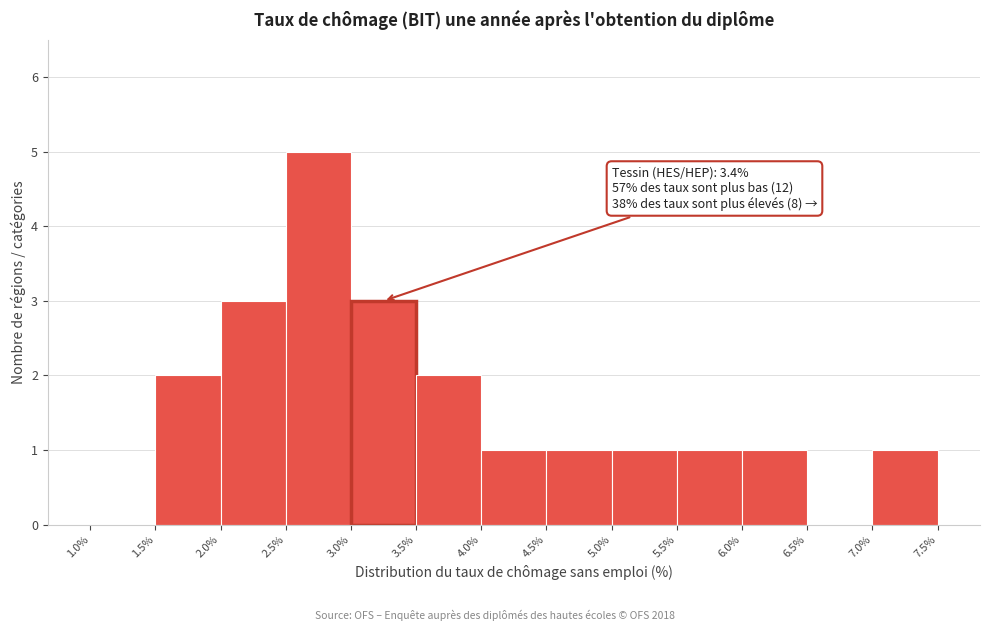

Over which range of the x-axis is the bar tallest?

2.5% to 3.0%